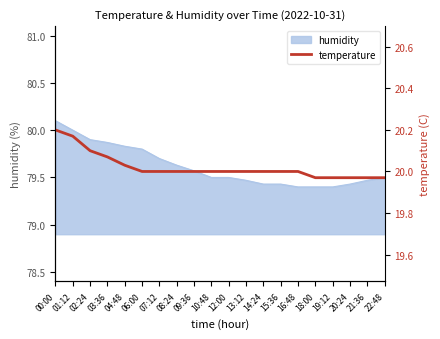

The humidity series shows 79.4 at 19:12. True or false?

True